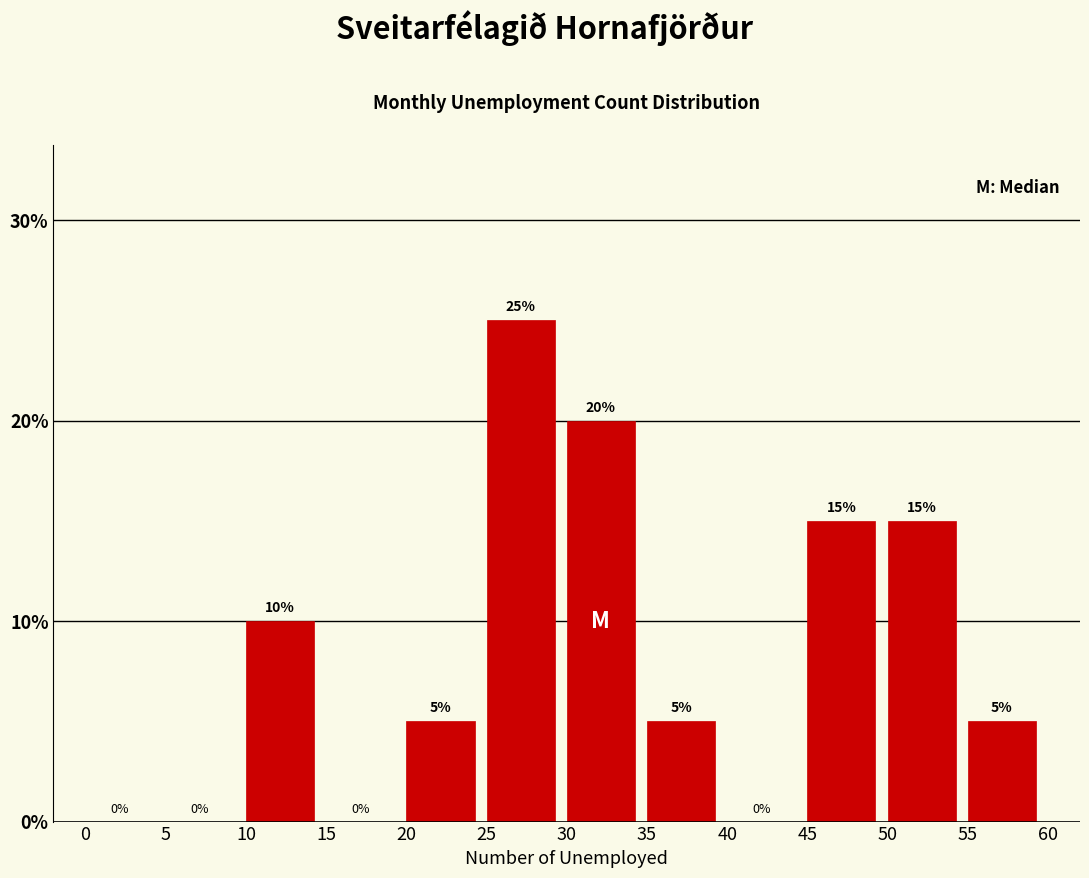

Reading left to right, list every bar in this chart as the range it spans on the x-axis followed by its height.

0 to 5: 0
5 to 10: 0
10 to 15: 10
15 to 20: 0
20 to 25: 5
25 to 30: 25
30 to 35: 20
35 to 40: 5
40 to 45: 0
45 to 50: 15
50 to 55: 15
55 to 60: 5